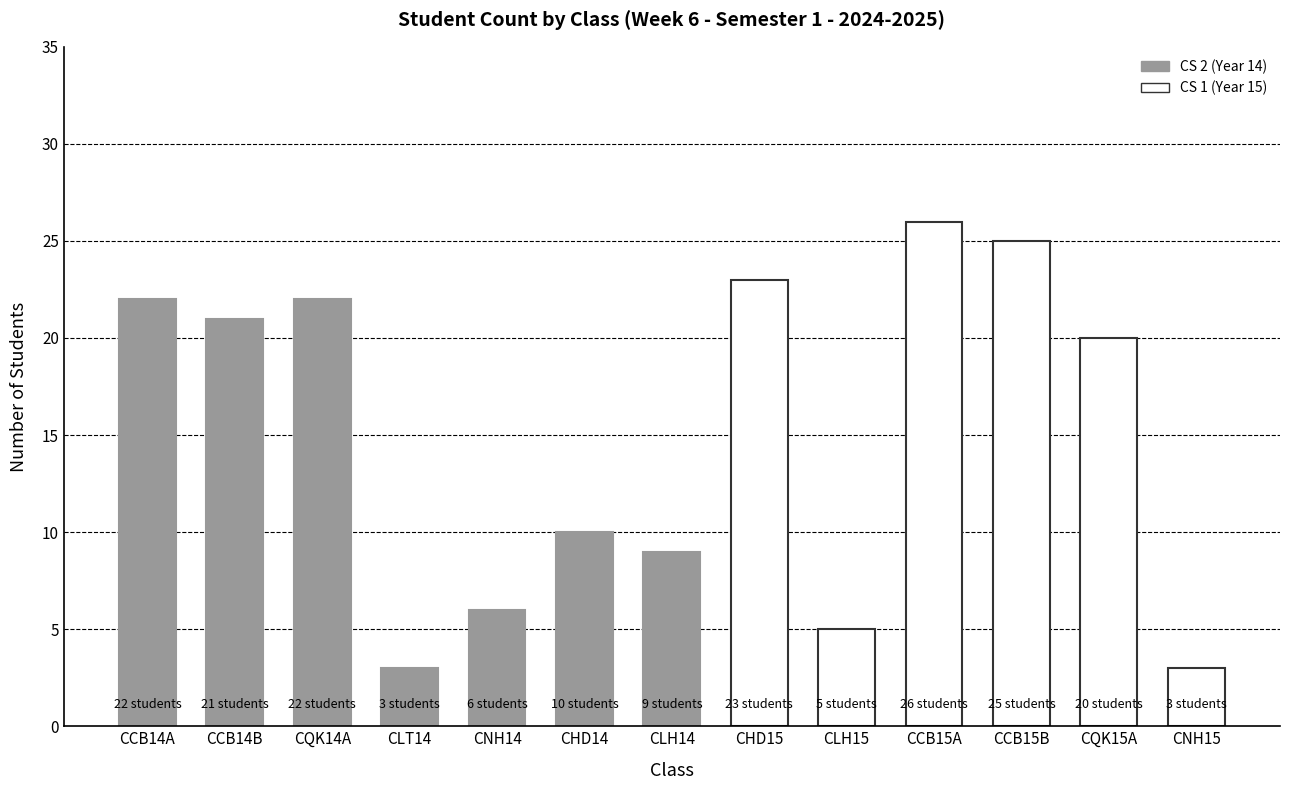

What is the label of the 9th bar from the left?

CLH15